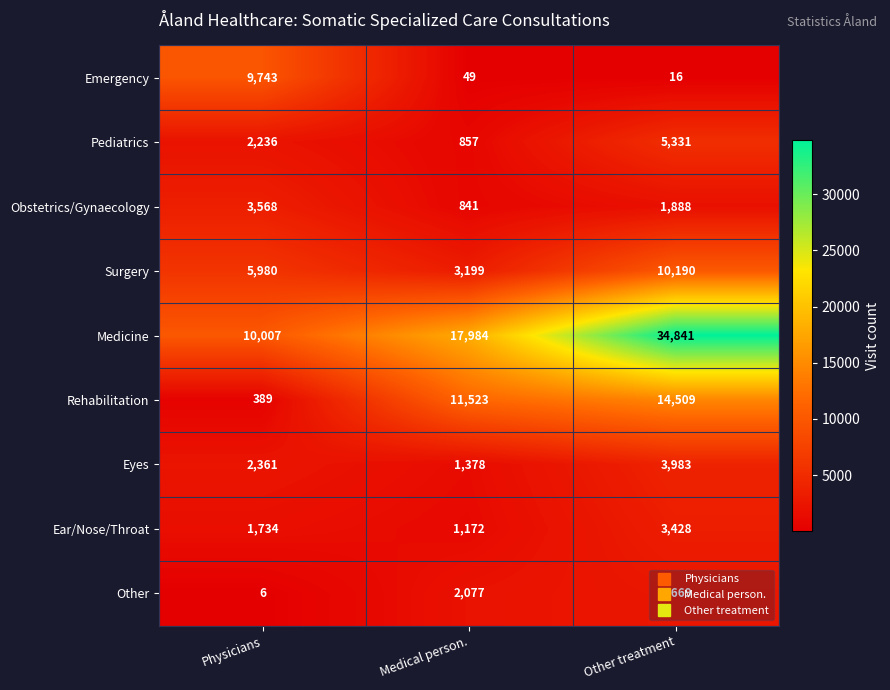

What is the average value of the Surgery series?

6456